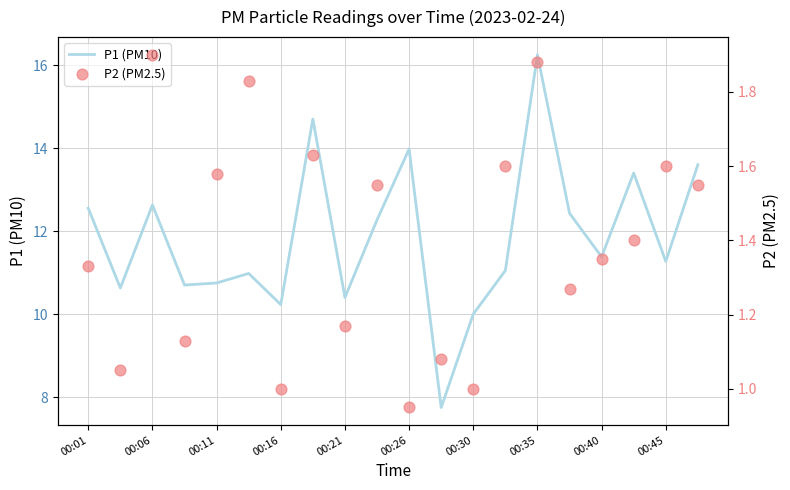

At which label does P1 (PM10) reach its peak?

00:35